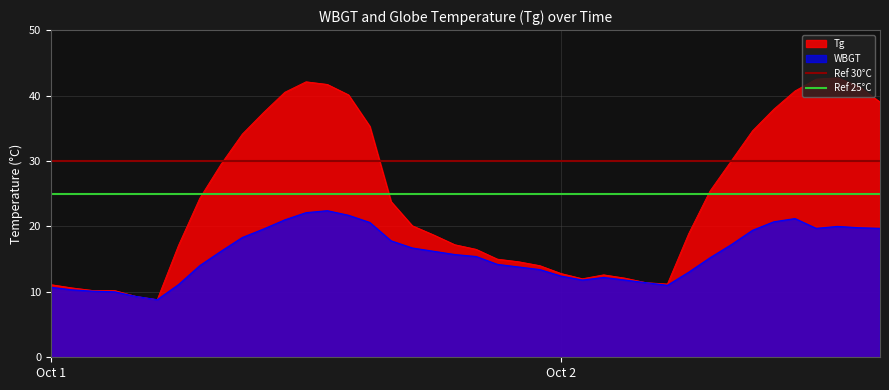

What is the sum of the Ref 30°C values at Oct 2 and Oct 1?

60